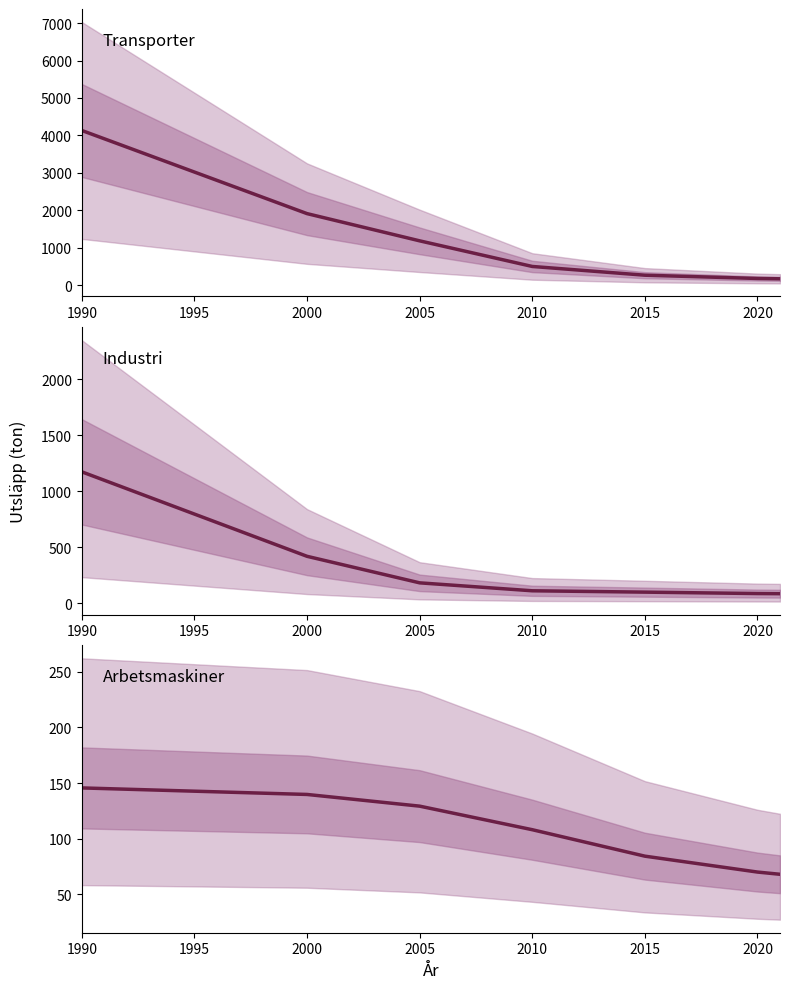

What is the difference between the highest and lowest values at 2000?

1774.8